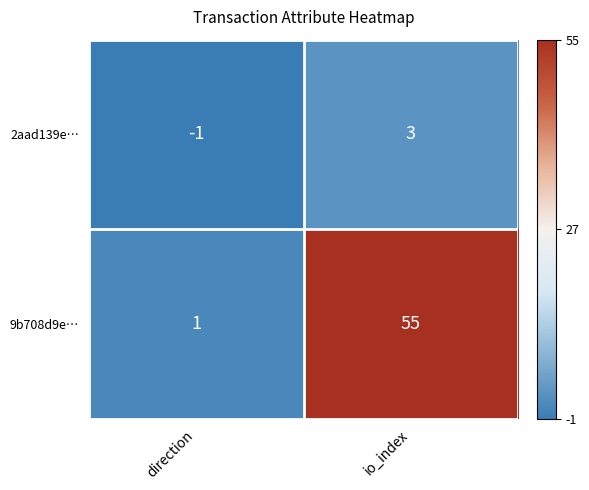

How many series are shown in this chart?

2